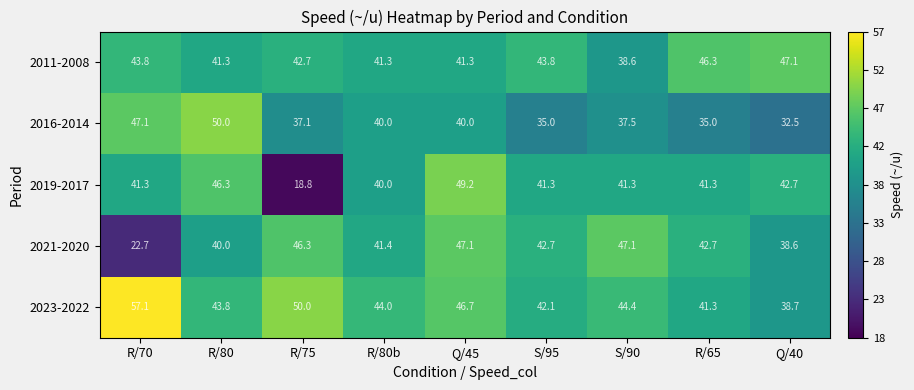

Is the value of 2019-2017 at S/95 greater than the value of 2023-2022 at R/75?

No